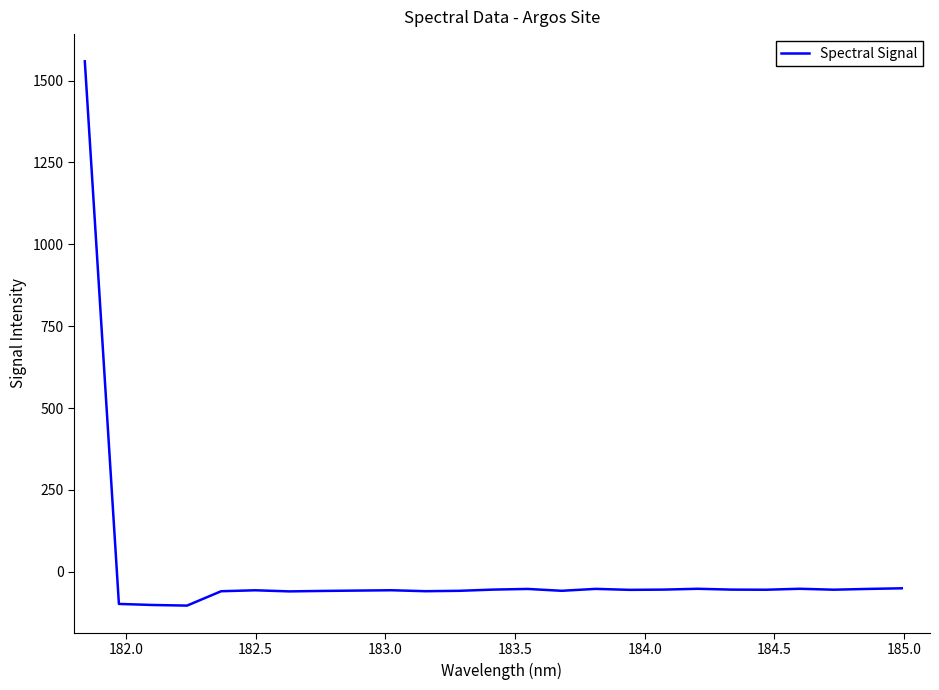

Count the number of data series in this chart.

1